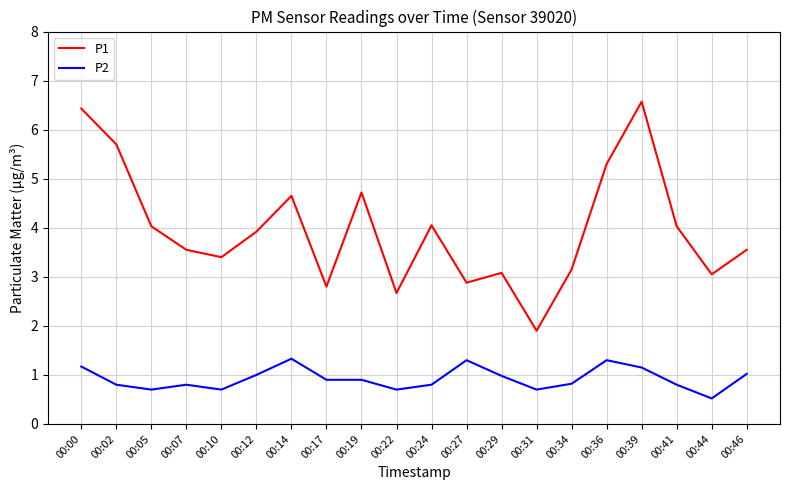

Is it true that P2 equals 1.8 at 00:00?

False